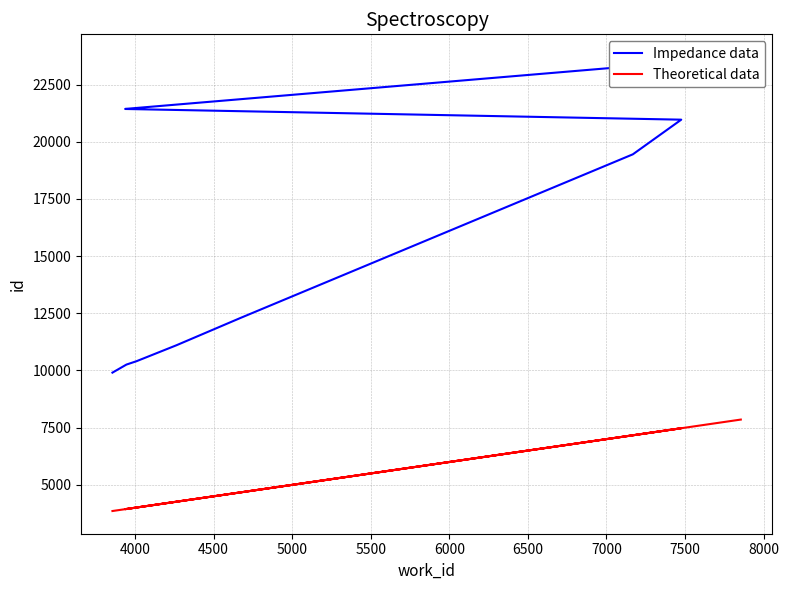

How many interior local peaks does the Theoretical data series have?

1